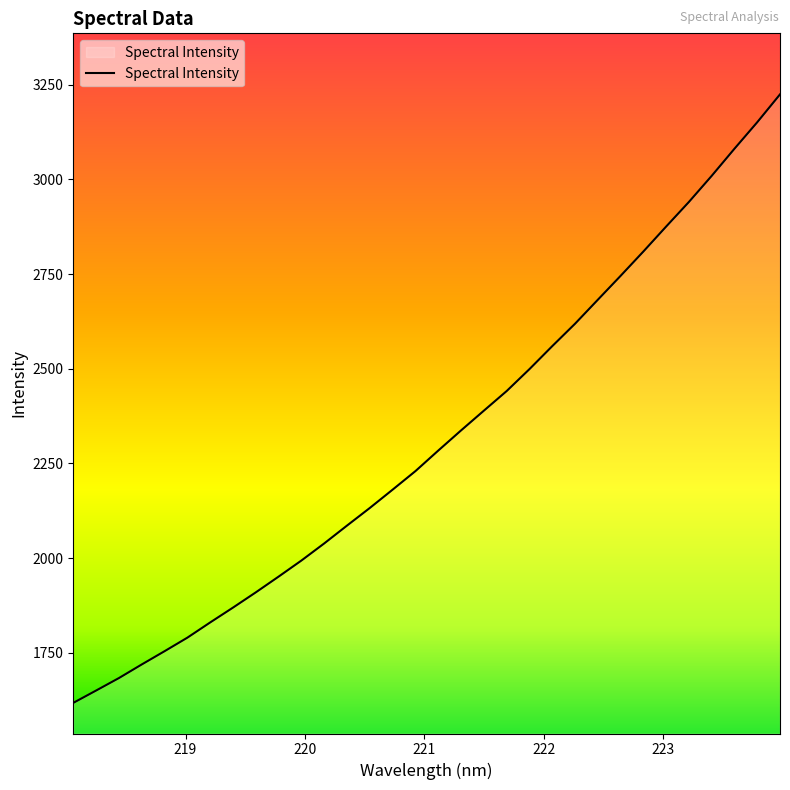

What is the minimum value shown in the chart?

1617.5